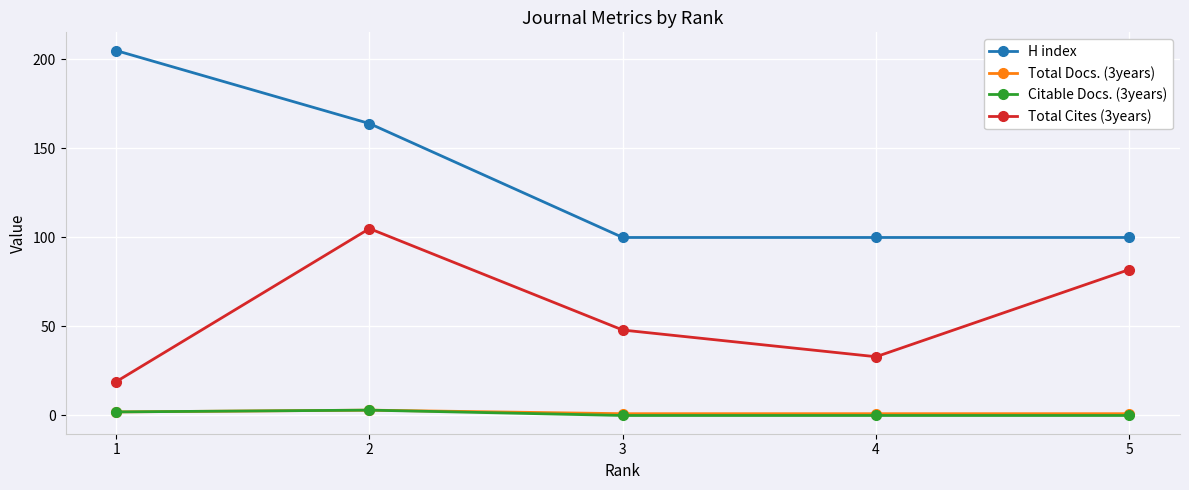

Does the chart have visible grid lines?

Yes